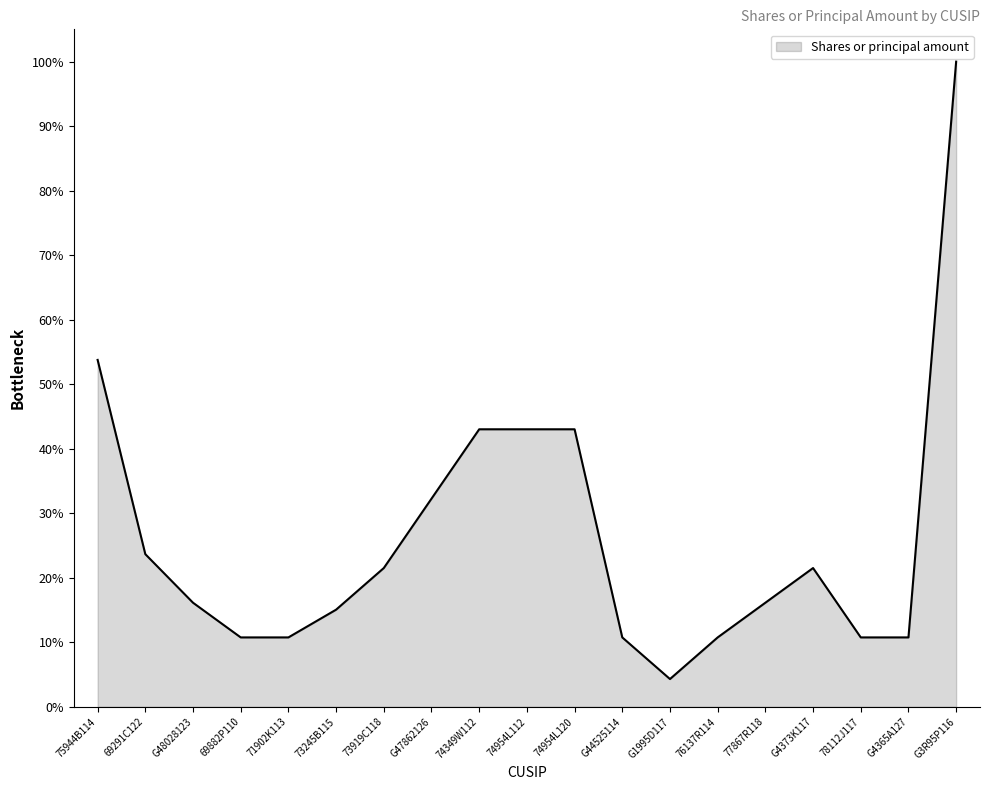

The value at 78112J117 is 10.8. True or false?

True